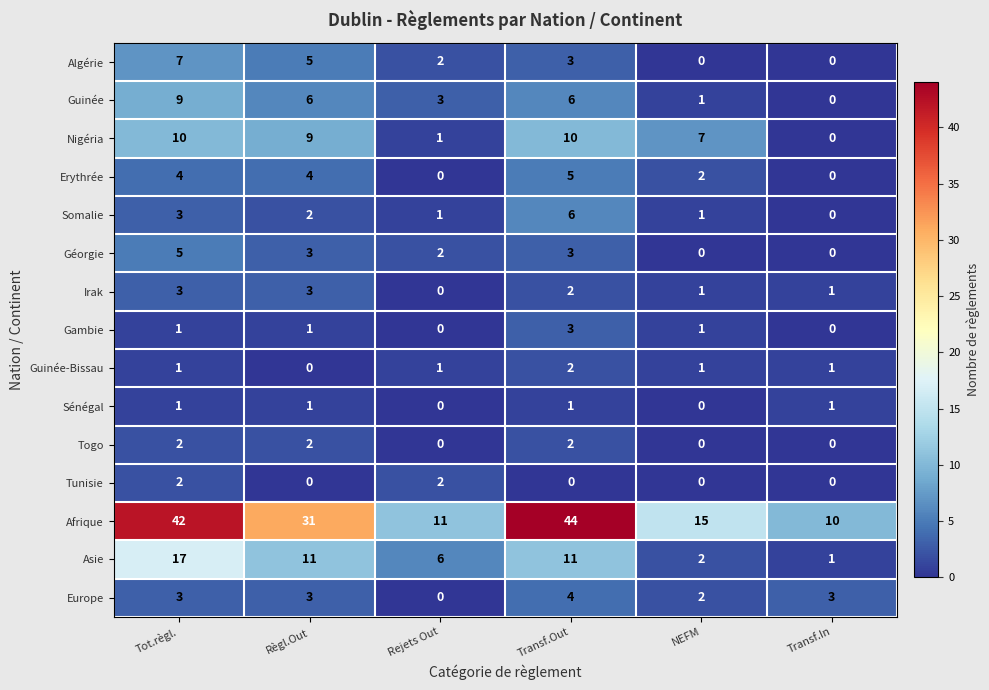

Is it true that Tunisie equals 1 at Transf.Out?

False